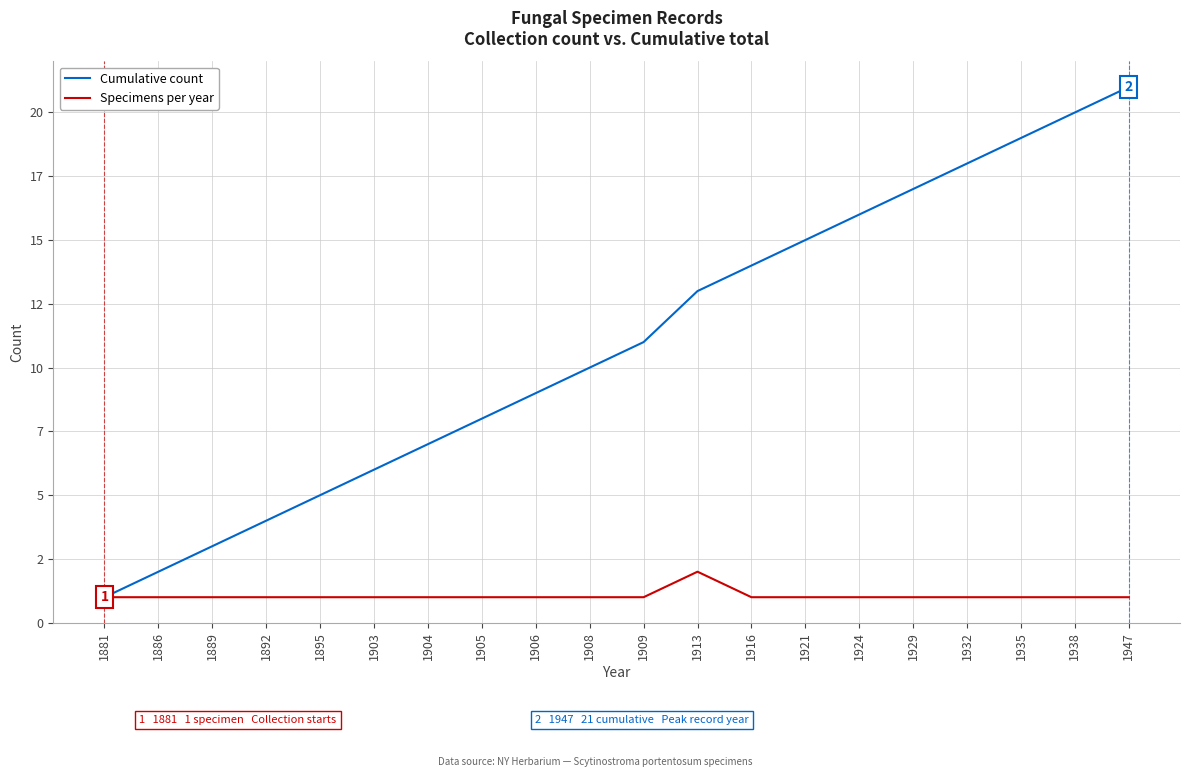

Is this an area chart (filled region under the line)?

No